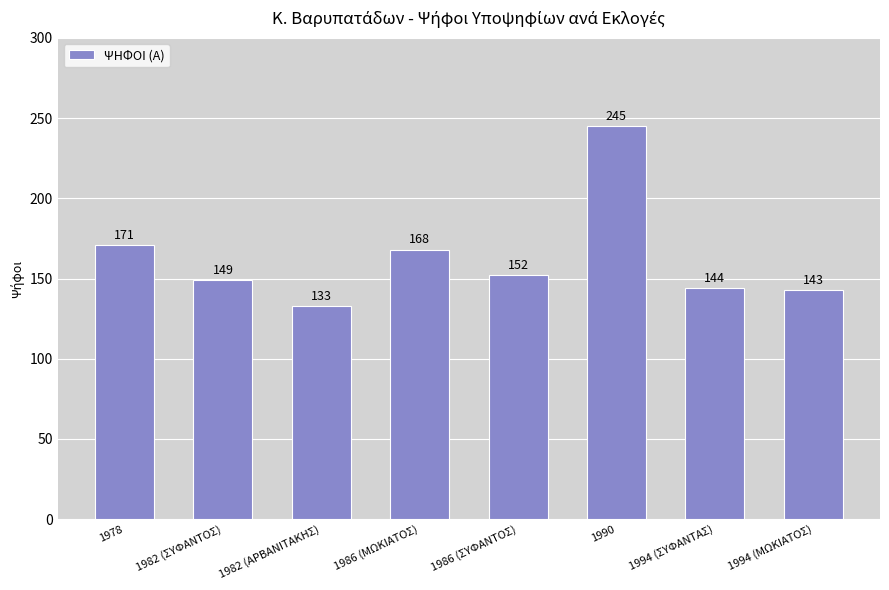

Reading left to right, transcribe all the data shown in this chart.

1978=171	1982 (ΣΥΦΑΝΤΟΣ)=149	1982 (ΑΡΒΑΝΙΤΑΚΗΣ)=133	1986 (ΜΩΚΙΑΤΟΣ)=168	1986 (ΣΥΦΑΝΤΟΣ)=152	1990=245	1994 (ΣΥΦΑΝΤΑΣ)=144	1994 (ΜΩΚΙΑΤΟΣ)=143